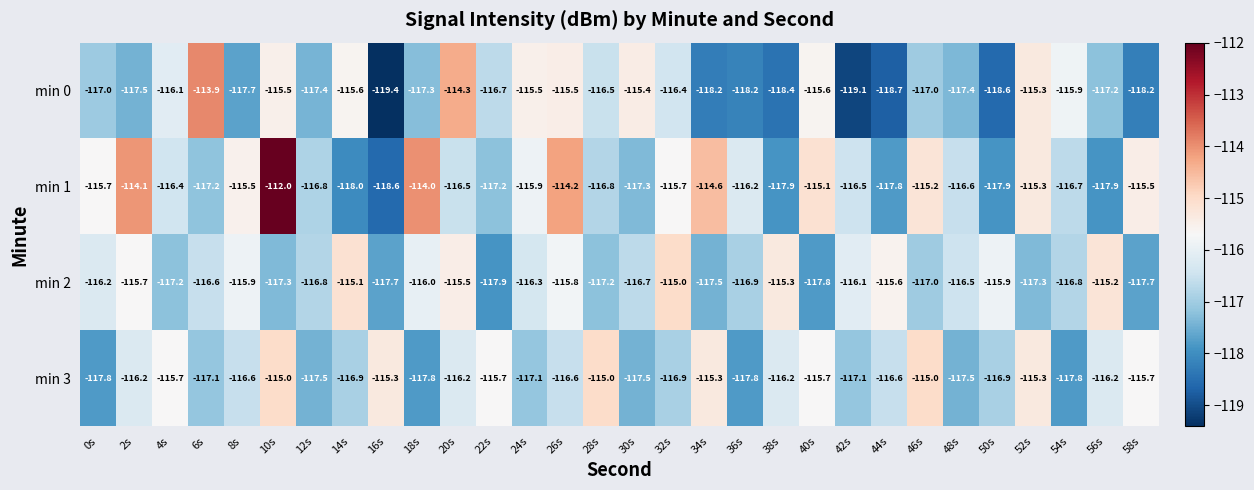

Count the number of categories in the chart.

30